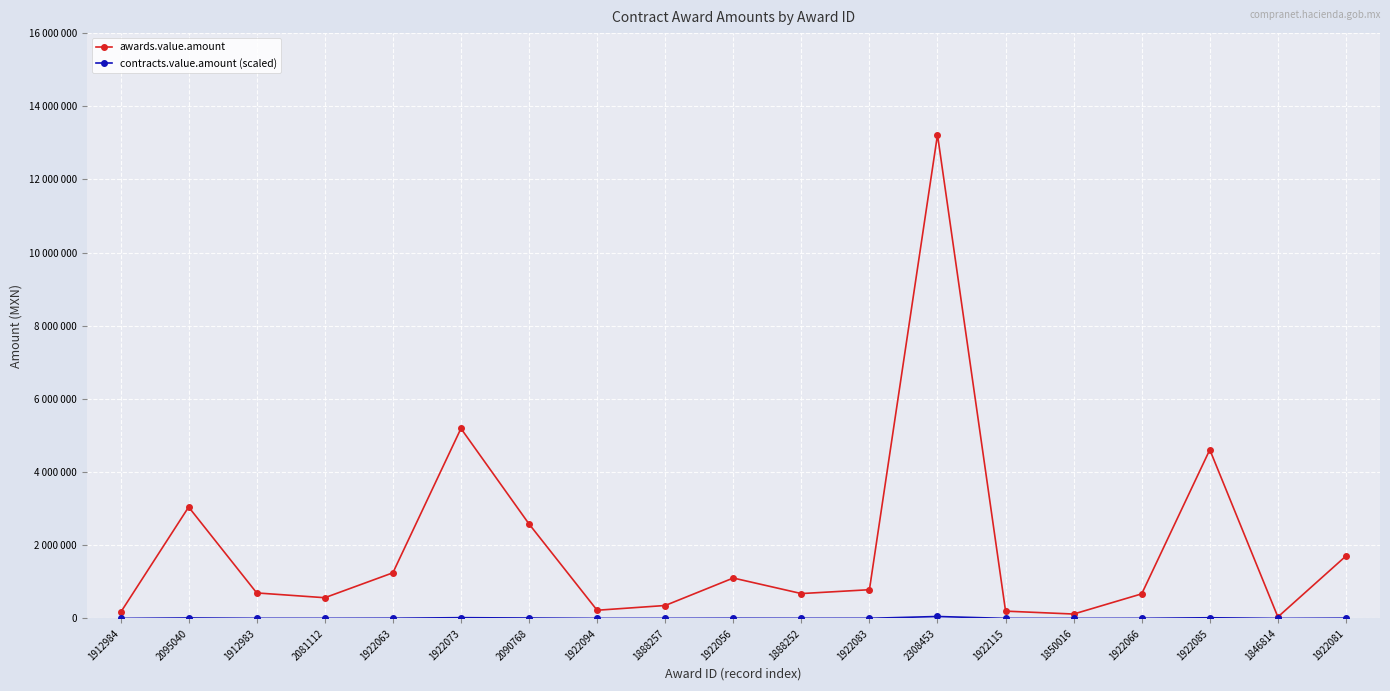

Is this an area chart (filled region under the line)?

No